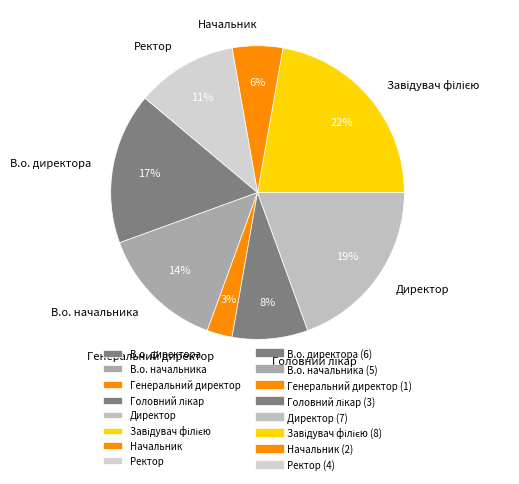

Is there a majority slice in this chart?

No